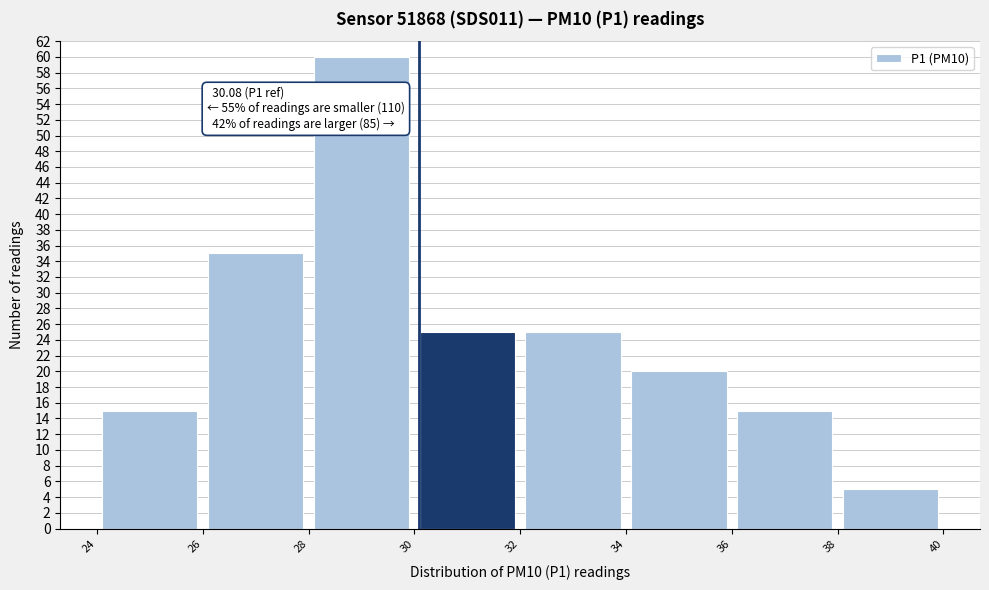

Which range on the x-axis has the tallest bar?

28 to 30